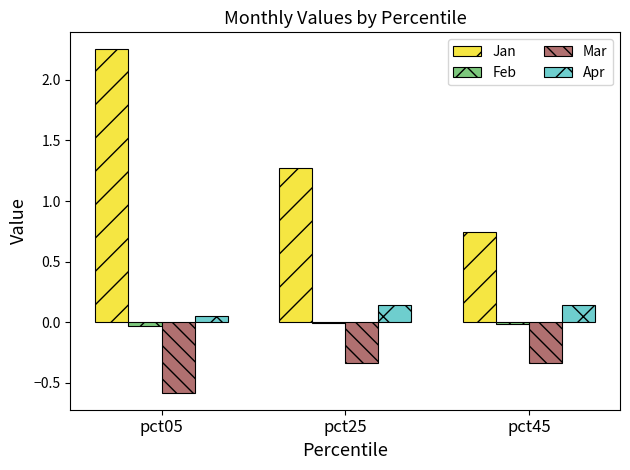

What is the spread (max minus min) of values at pct25?

1.6